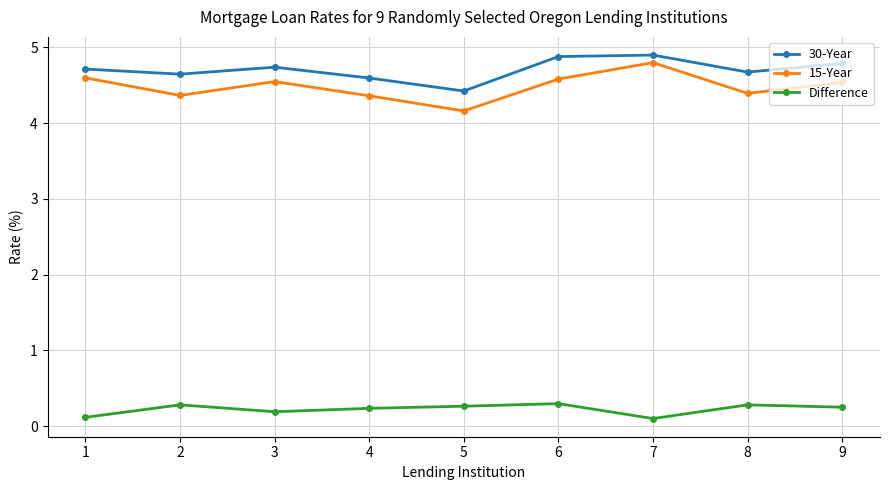

Between 3 and 7, which series saw the biggest shift?

15-Year